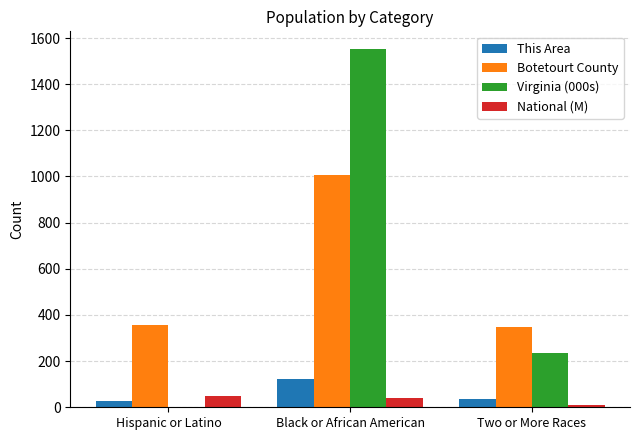

The Virginia (000s) series shows 233.4 at Two or More Races. True or false?

True